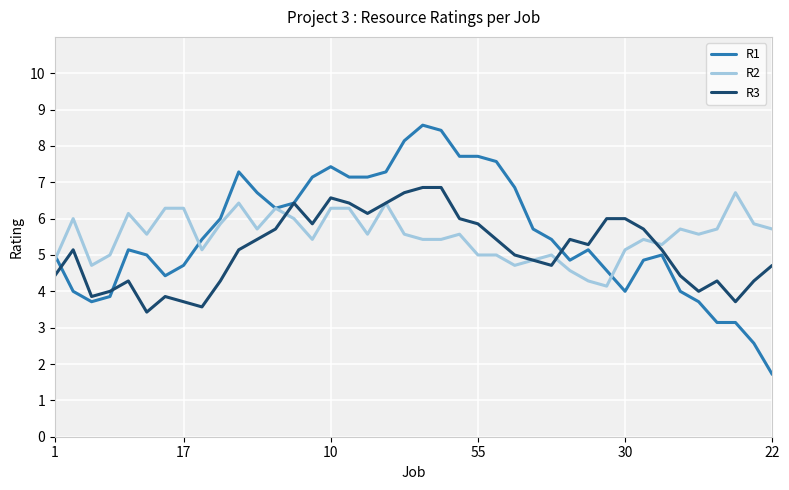

What is the minimum value shown in the chart?

1.7